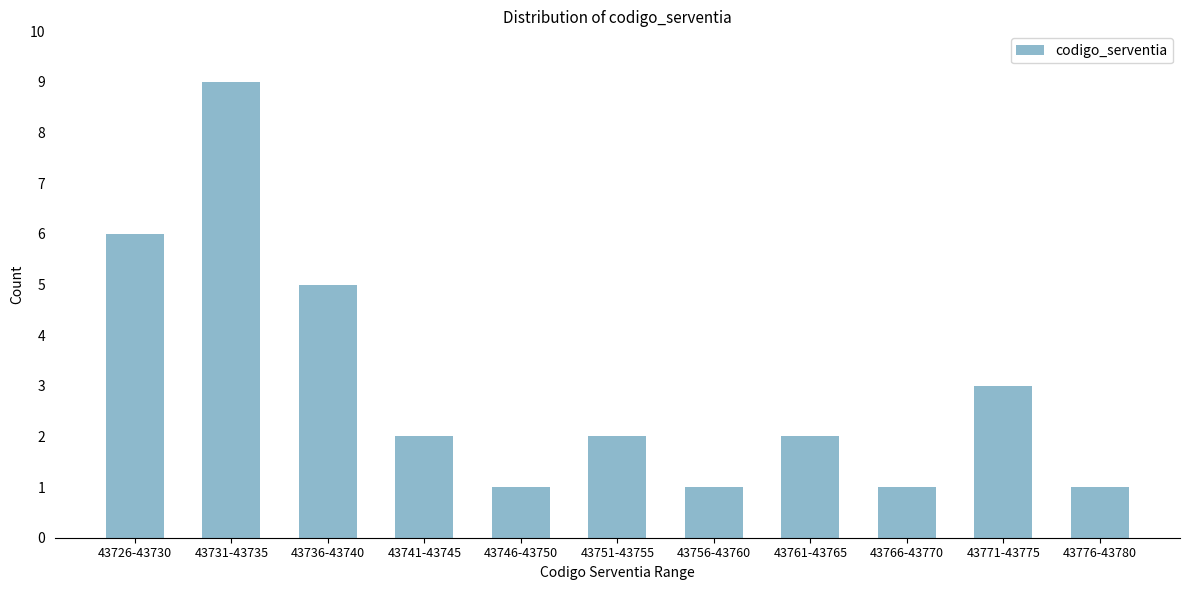

Reading right to left, extract all data points from this chart.

1	3	1	2	1	2	1	2	5	9	6